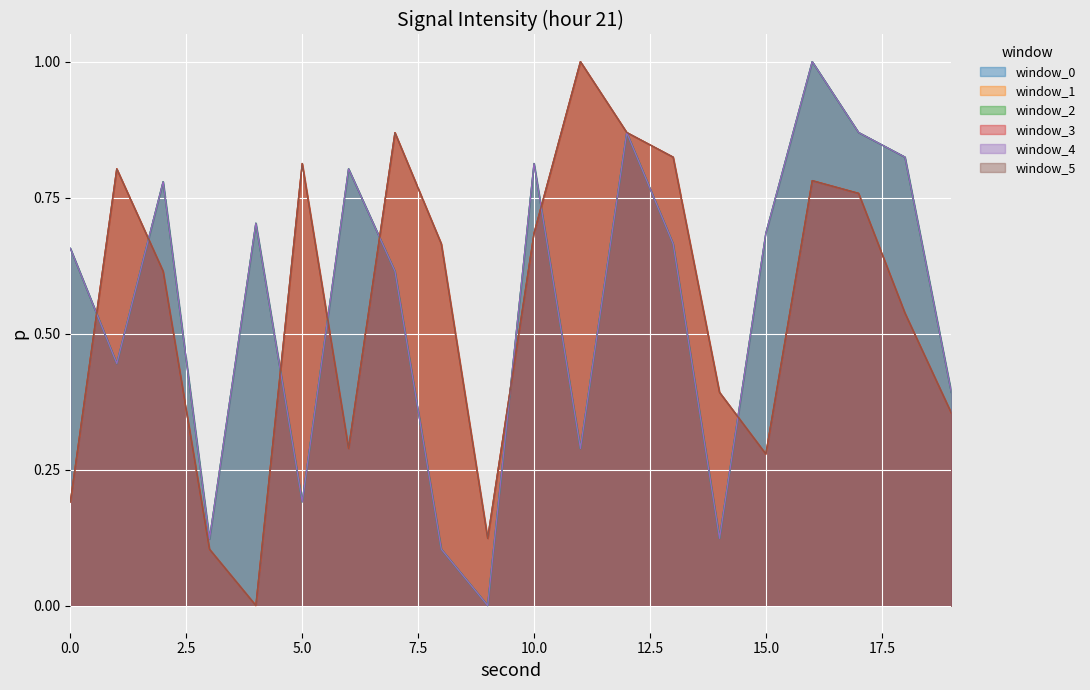

Does the chart display data point markers on the line(s)?

No